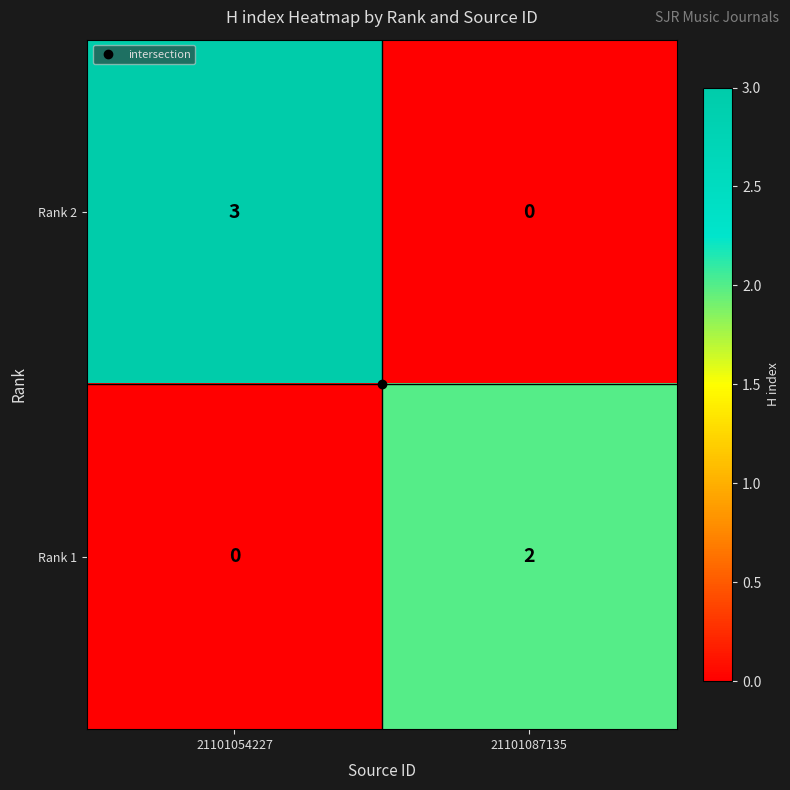

At 21101087135, list the series in order from smallest to largest.

Rank 2, Rank 1